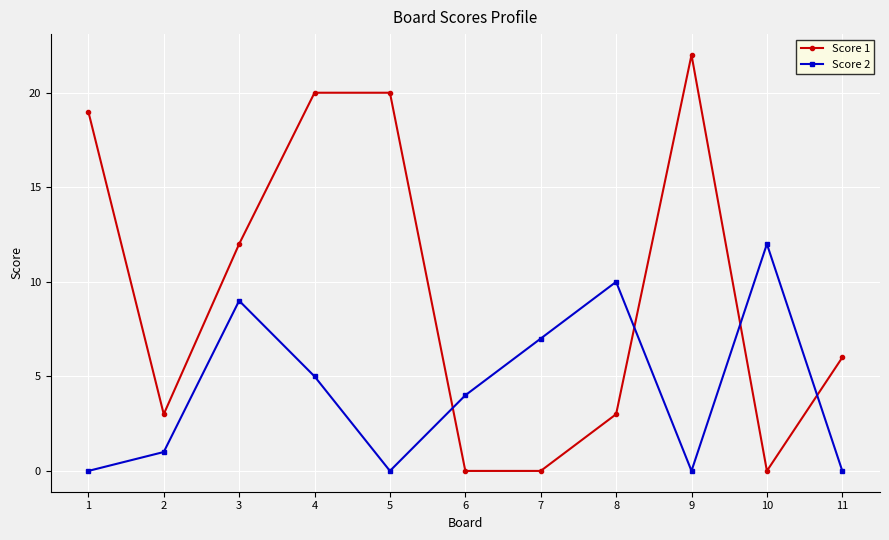

Does the chart display data point markers on the line(s)?

Yes